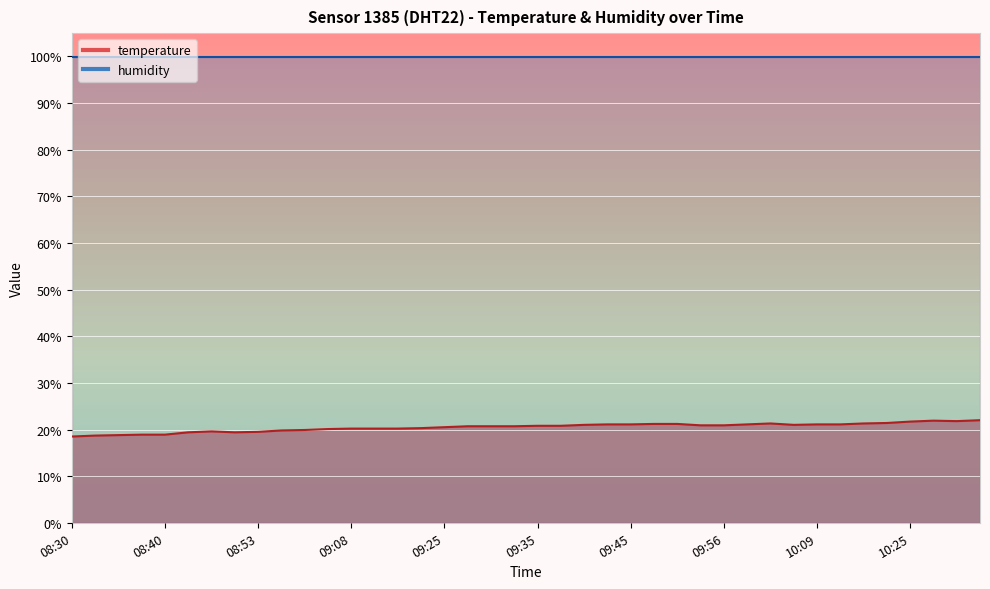

What is the sum of the values at 09:35 and 09:56?

41.7